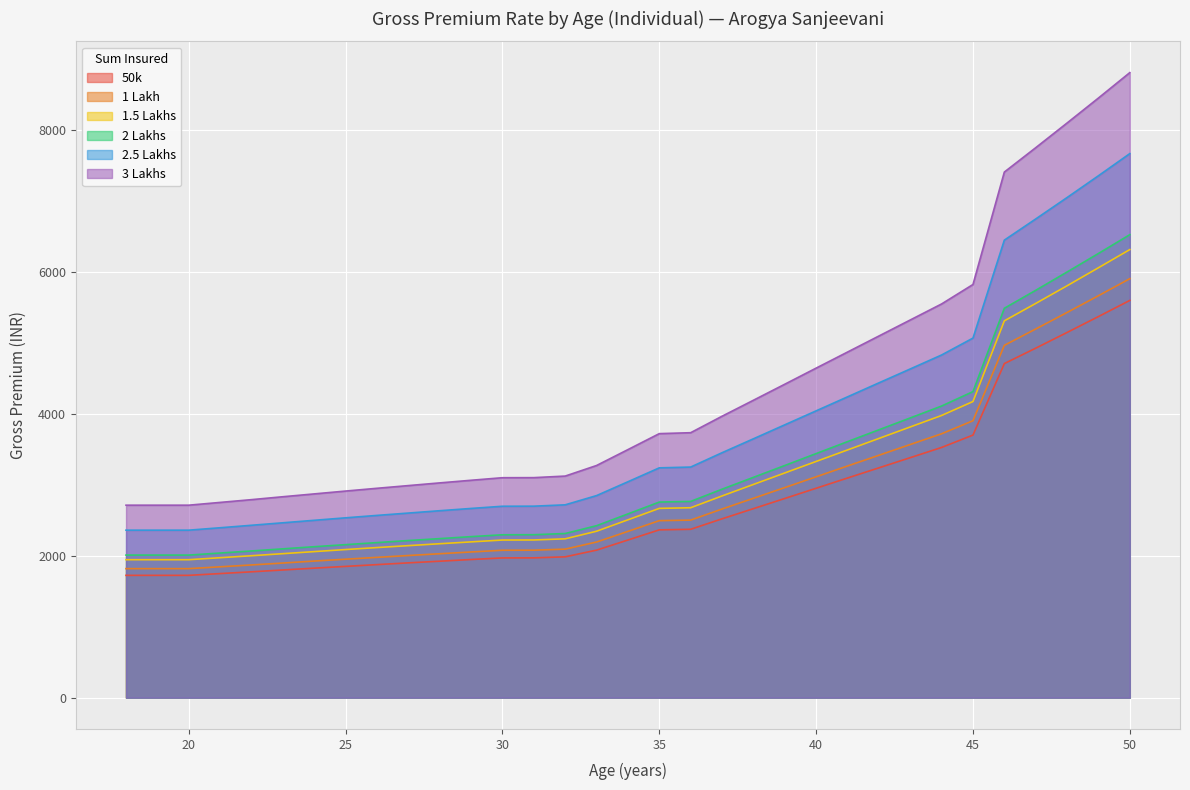

At which category is the sum across all series the highest?

50